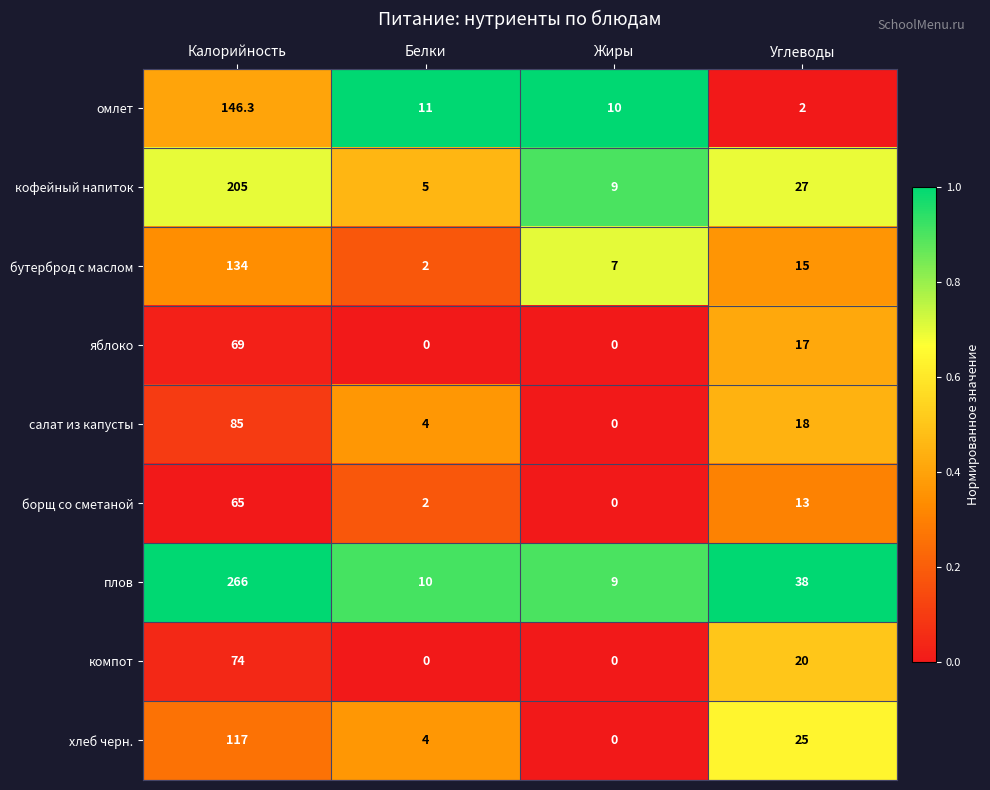

True or false: омлет has a value of 3.0 at Белки.

False